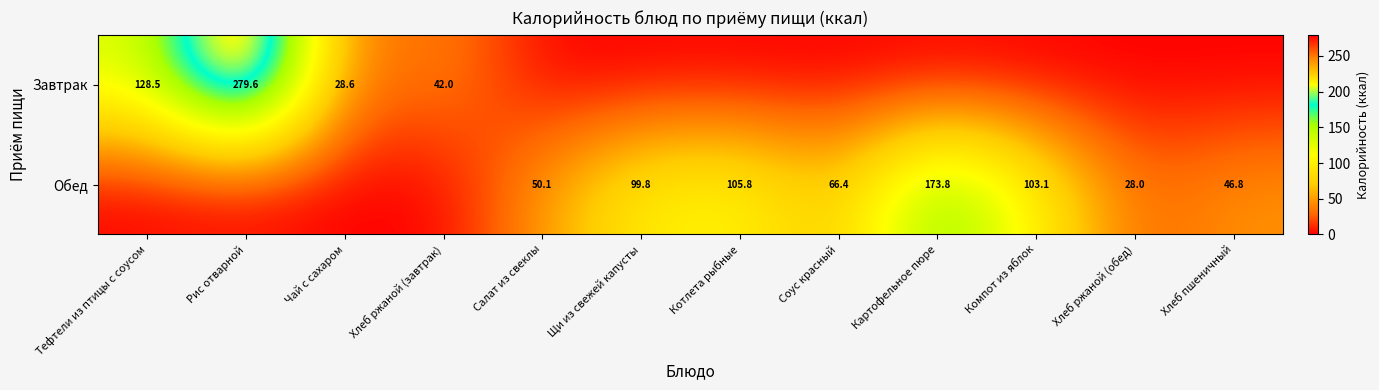

The Обед series shows 50.1 at Салат из свеклы. True or false?

True